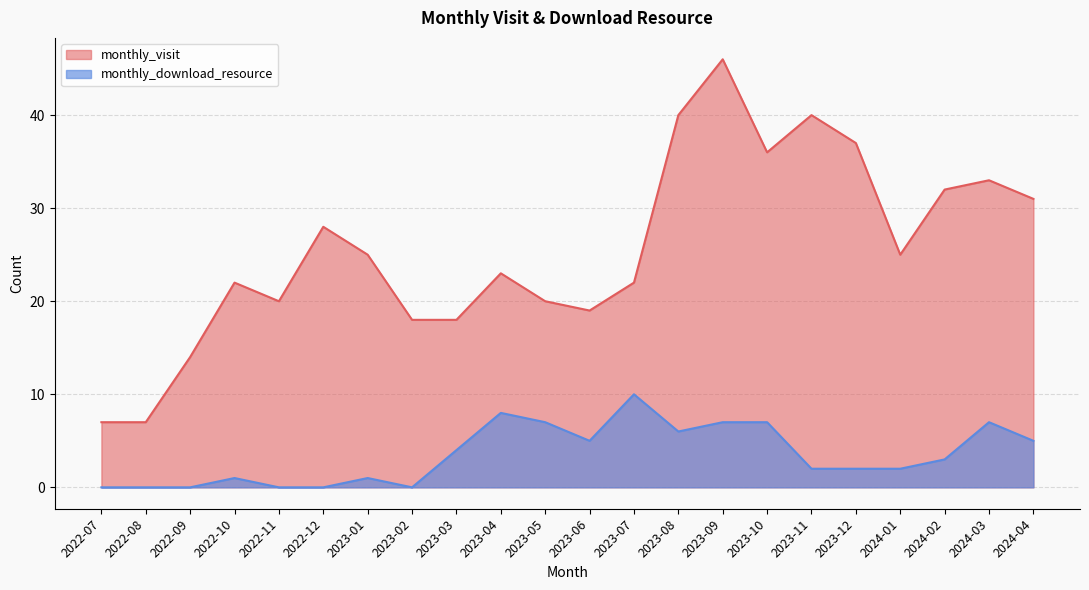

At which label does monthly_download_resource first exceed 3?

2023-03